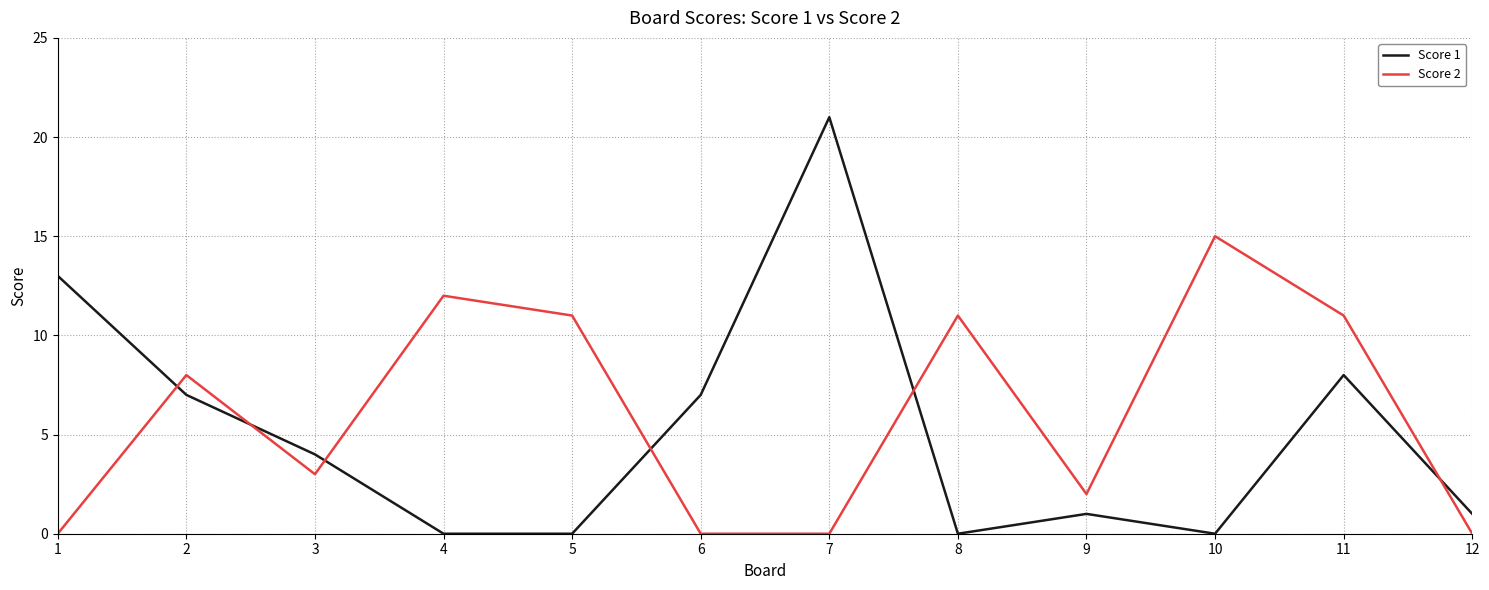

Reading left to right, list all the values displayed in this chart.

Score 1: 1=13	2=7	3=4	4=0	5=0	6=7	7=21	8=0	9=1	10=0	11=8	12=1
Score 2: 1=0	2=8	3=3	4=12	5=11	6=0	7=0	8=11	9=2	10=15	11=11	12=0